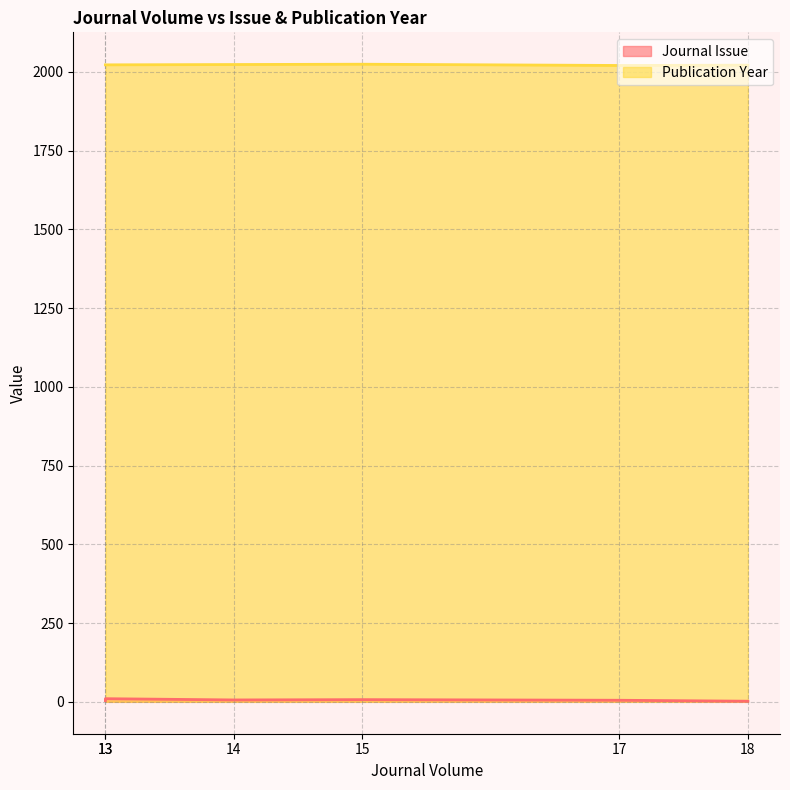

The Journal Issue series shows 7 at 15. True or false?

True